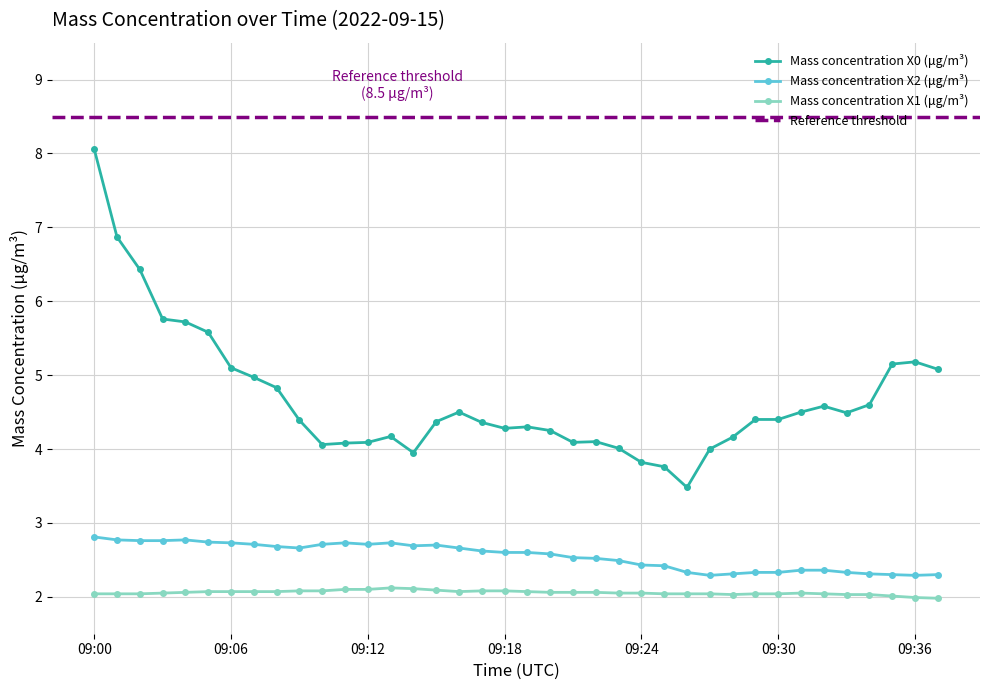

How many values in the Mass concentration X0 (μg/m³) series exceed 4?

33